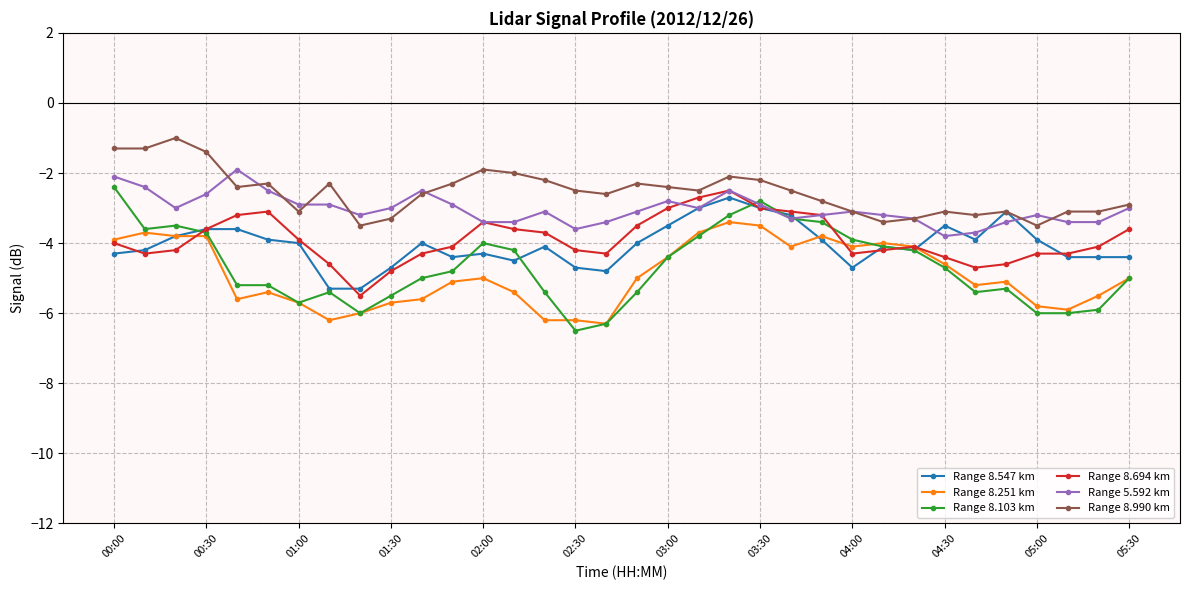

Which series has the largest total across all categories?

Range 8.990 km